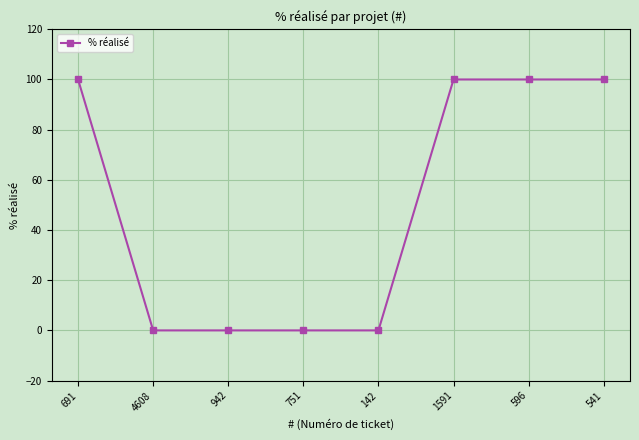

Does the chart have visible grid lines?

Yes